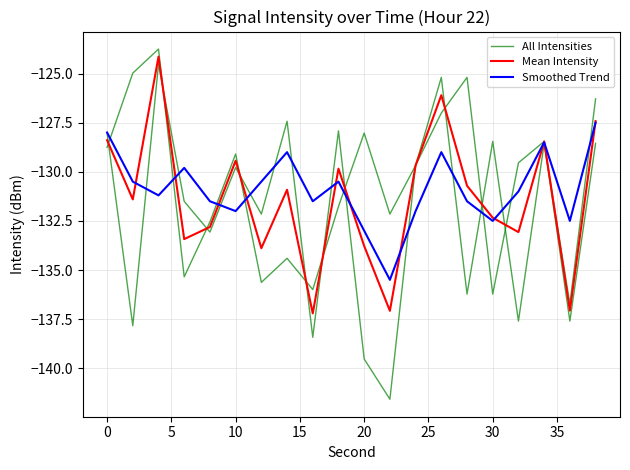

What is the smallest value displayed?

-141.6